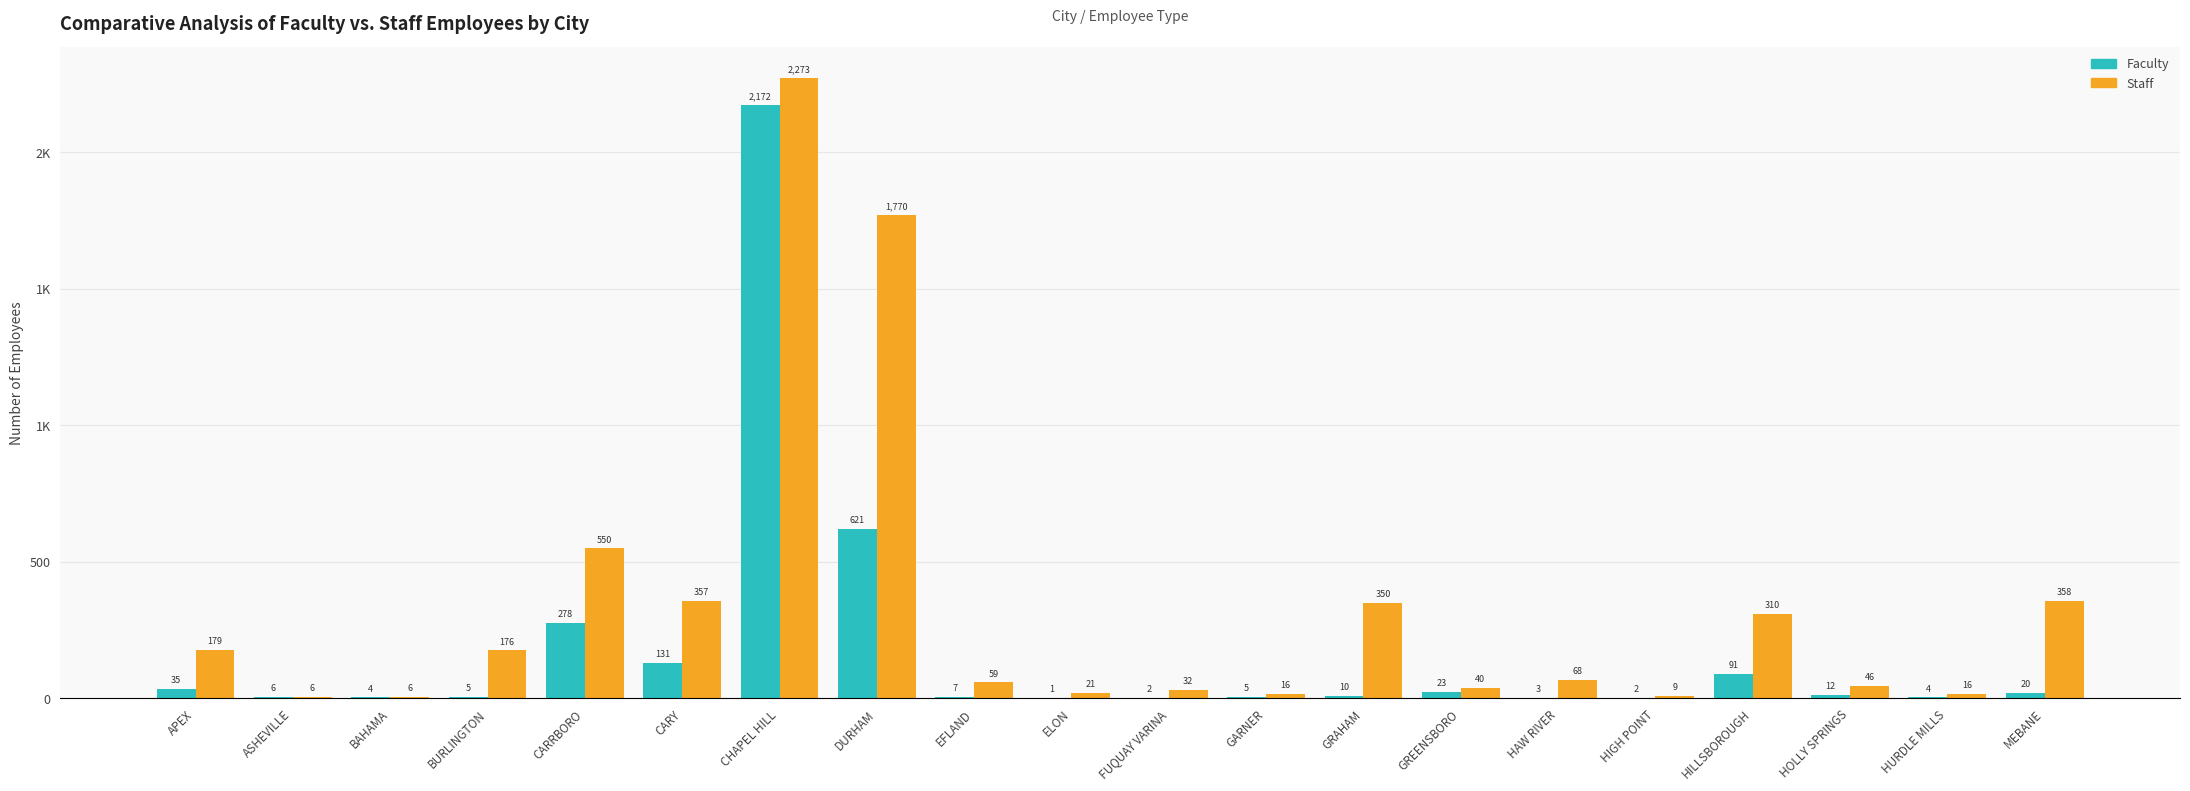

Is it true that Faculty equals 6 at ASHEVILLE?

True